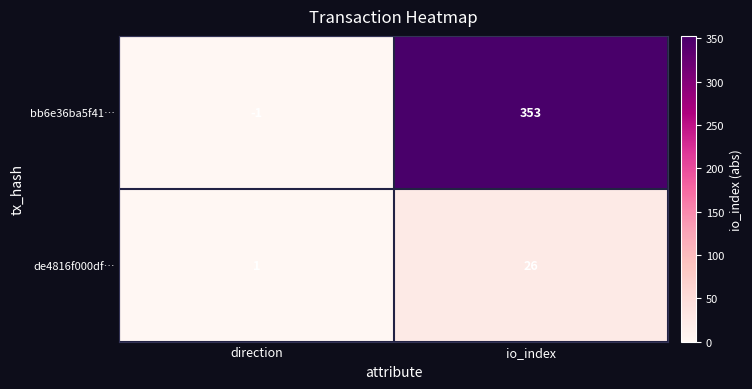

Count the number of categories in the chart.

2